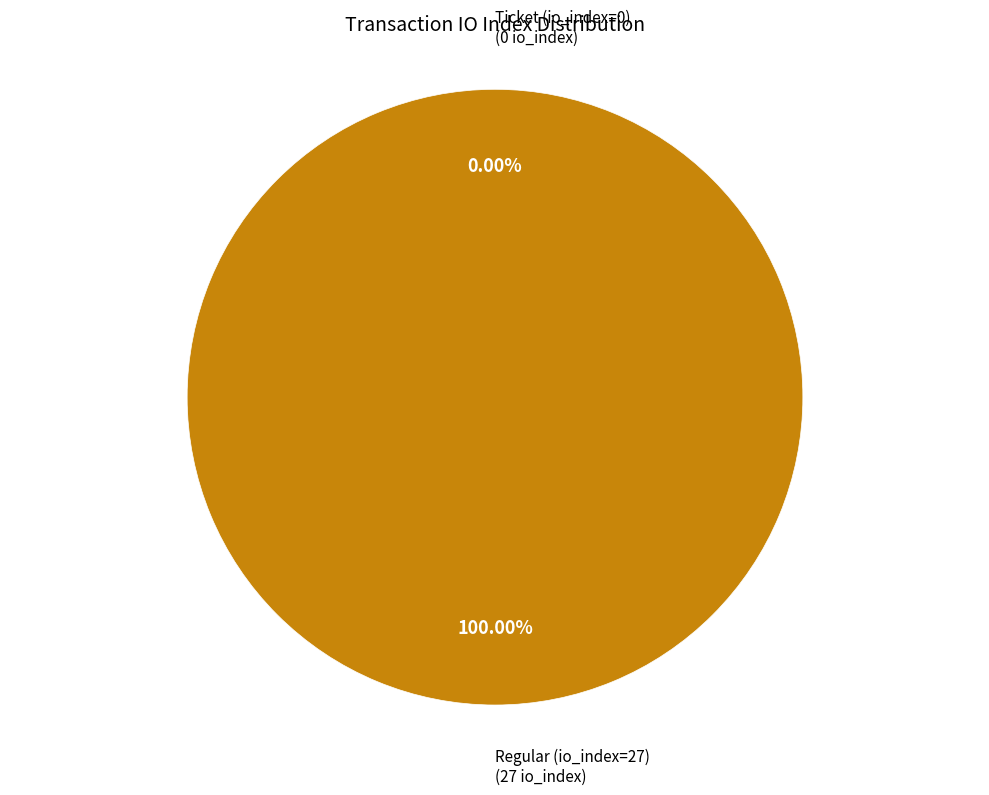

What percentage do Ticket (io_index=0) and Regular (io_index=27) together represent?

100.0%